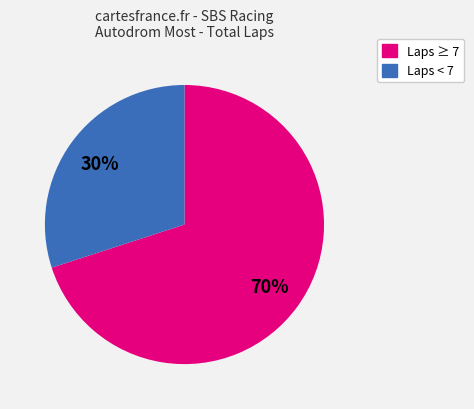

How many segments does this pie chart have?

2